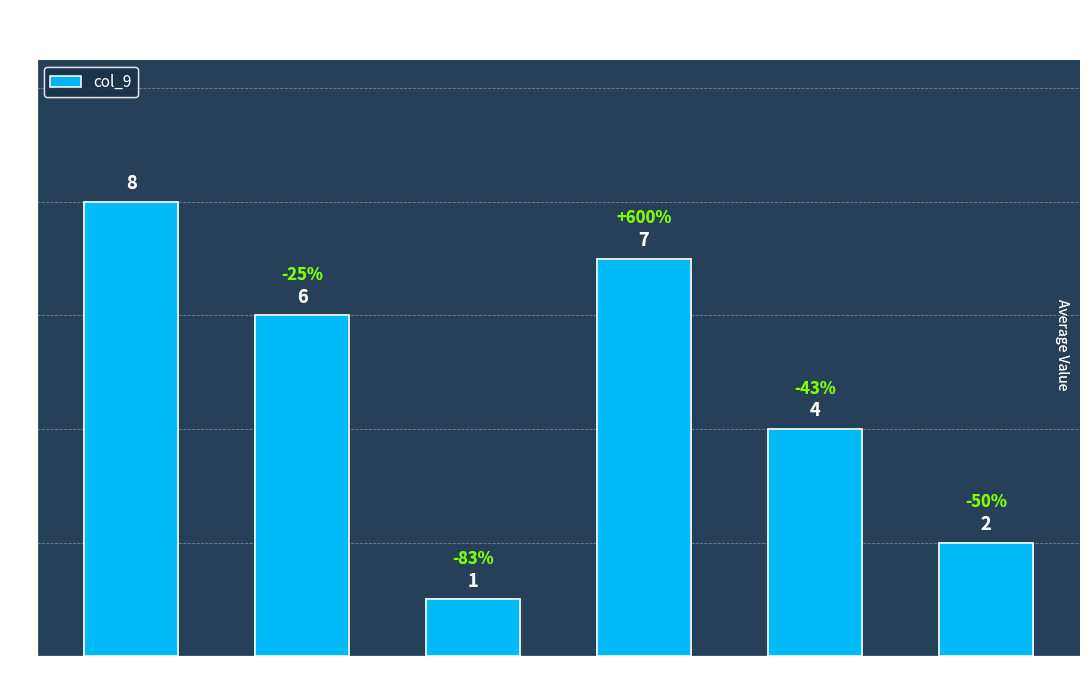

The value at 7 is 1. True or false?

False